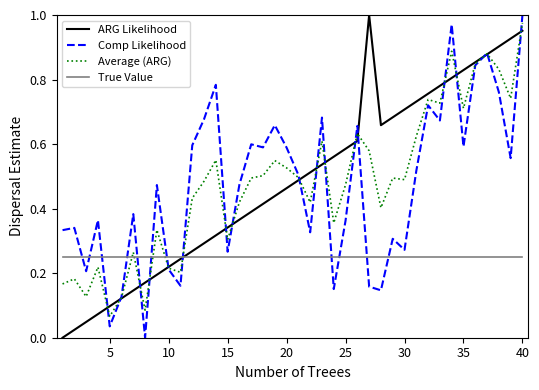

True or false: Comp Likelihood and True Value intersect in this chart.

True